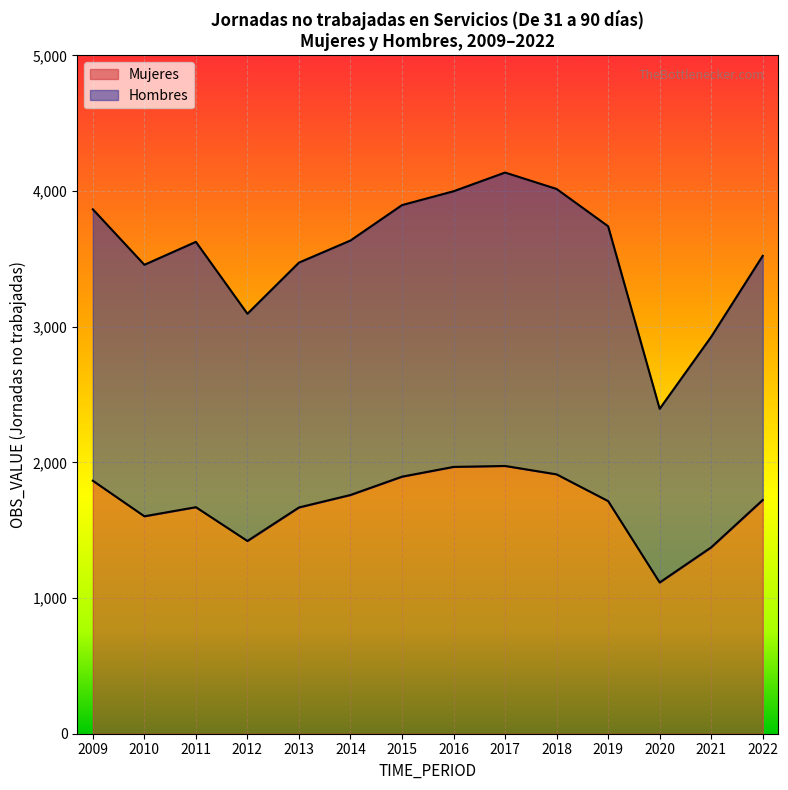

What is the value of the Hombres point at the 12th from the left?

2395